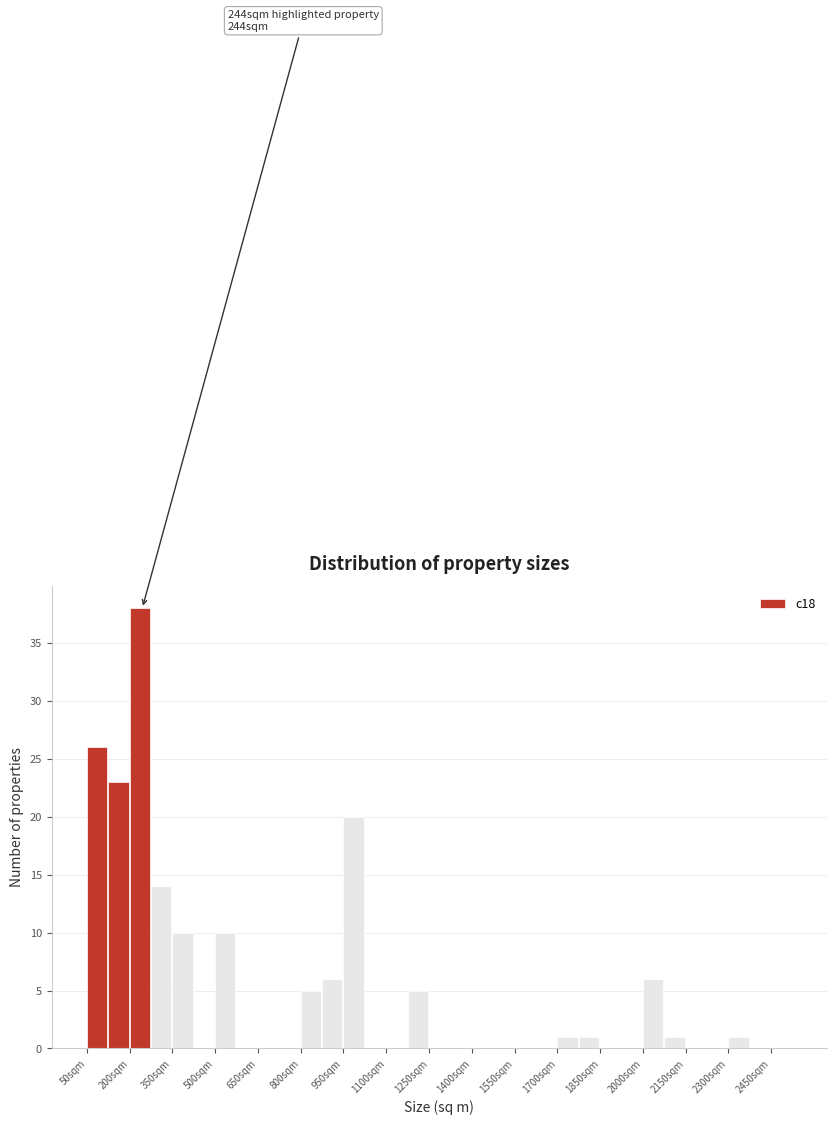

Read against the x-axis, roughly where is the centre of the tallest bar?

240